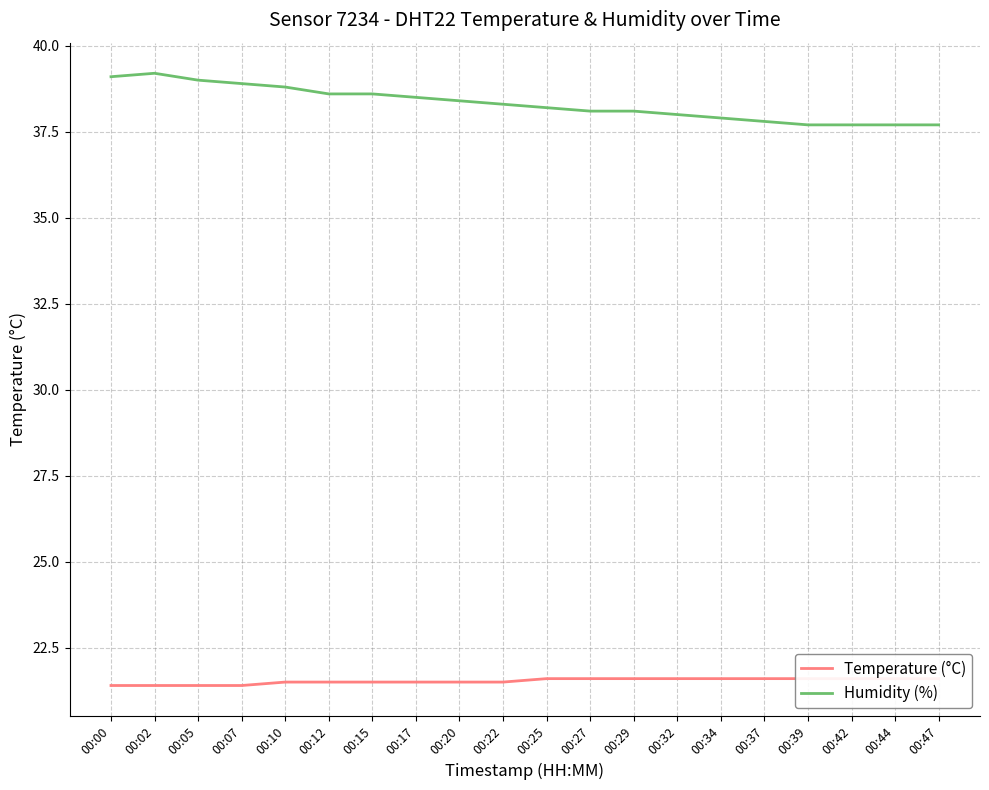

Which category has the lowest value across all series?

00:00